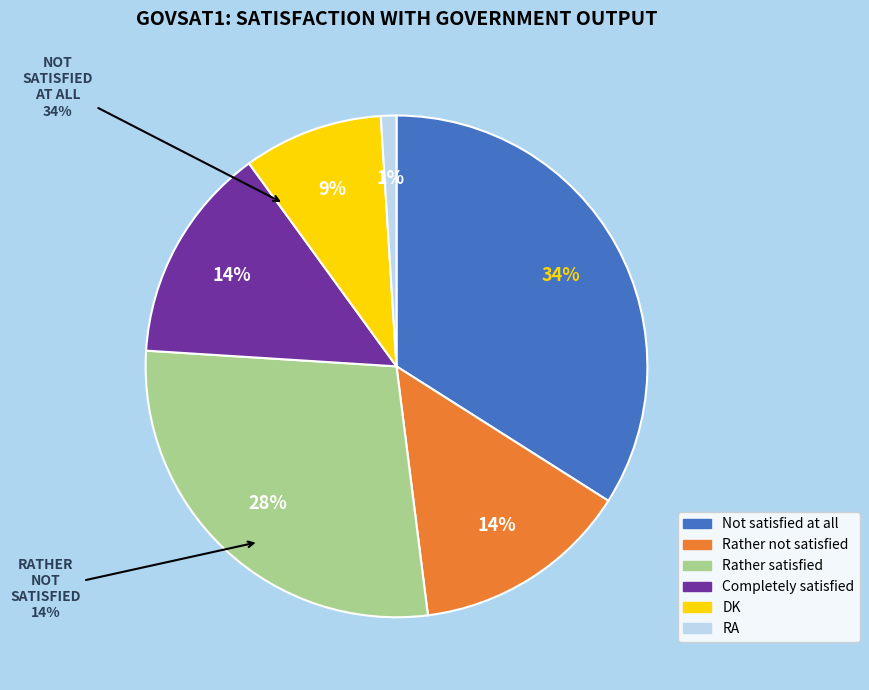

How many slices are in this pie chart?

6